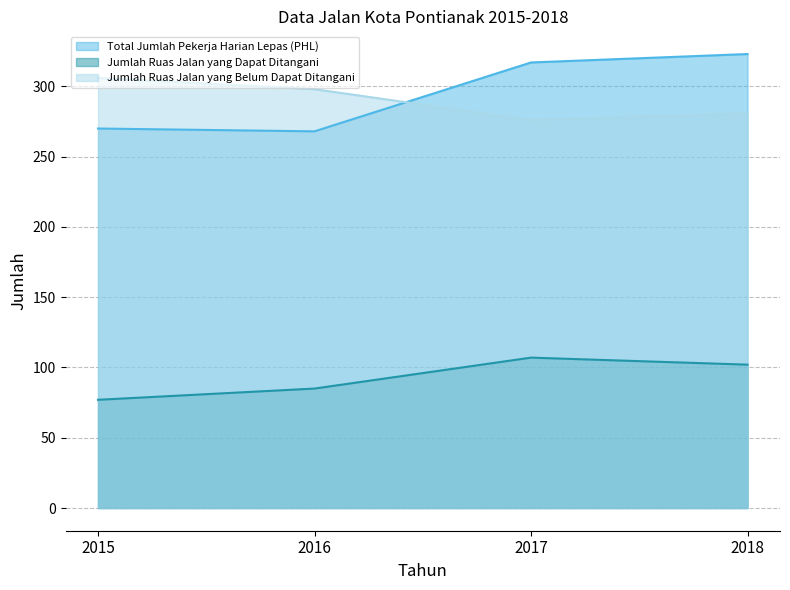

What is the minimum value for Jumlah Ruas Jalan yang Dapat Ditangani?

77